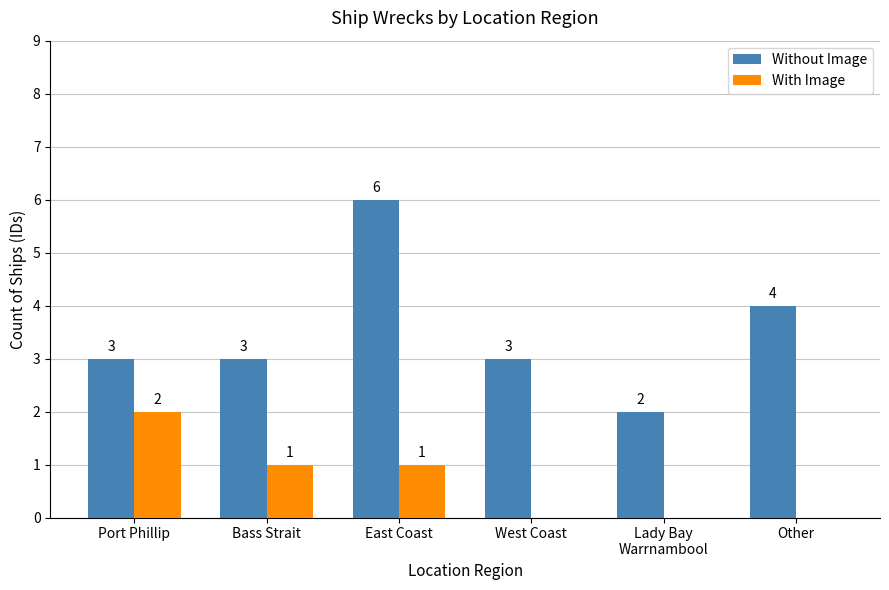

Which series has the widest spread of values?

Without Image